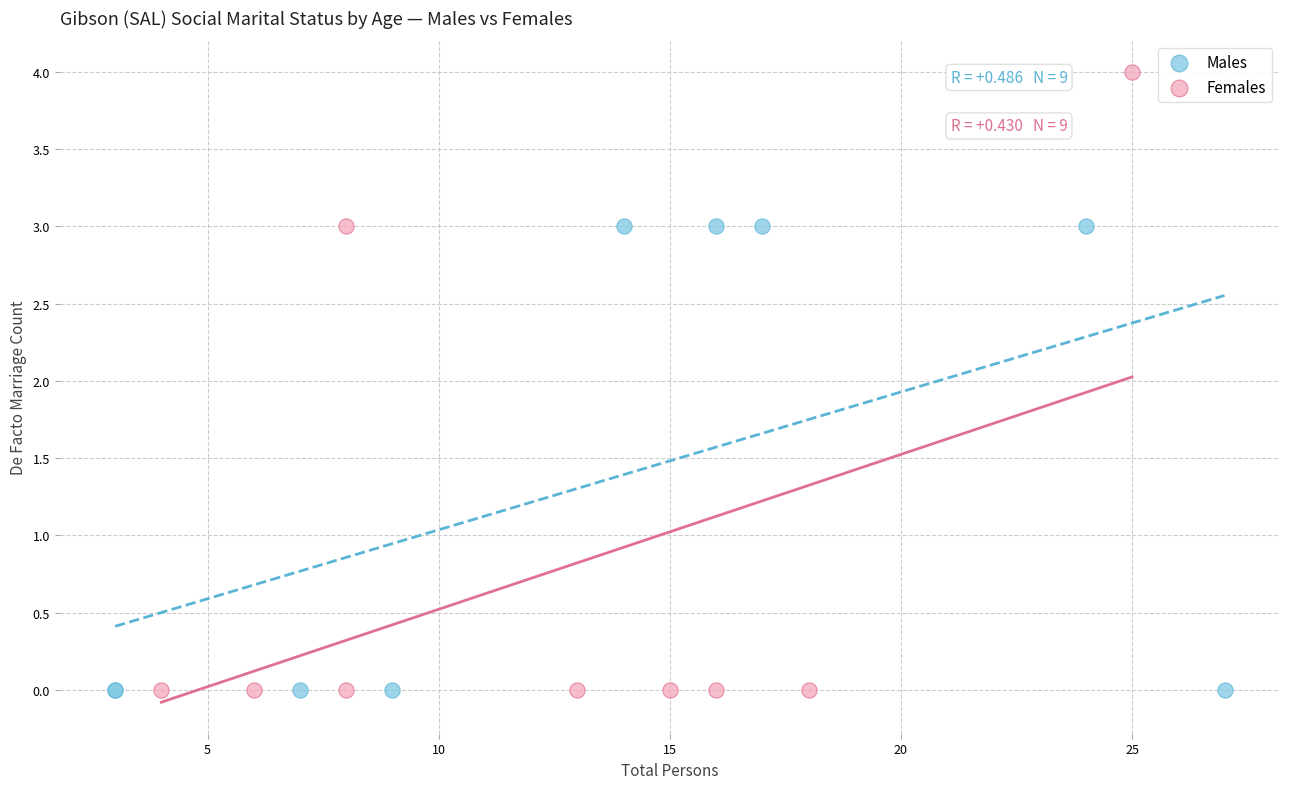

What are all the series names shown in the legend?

Males, Females